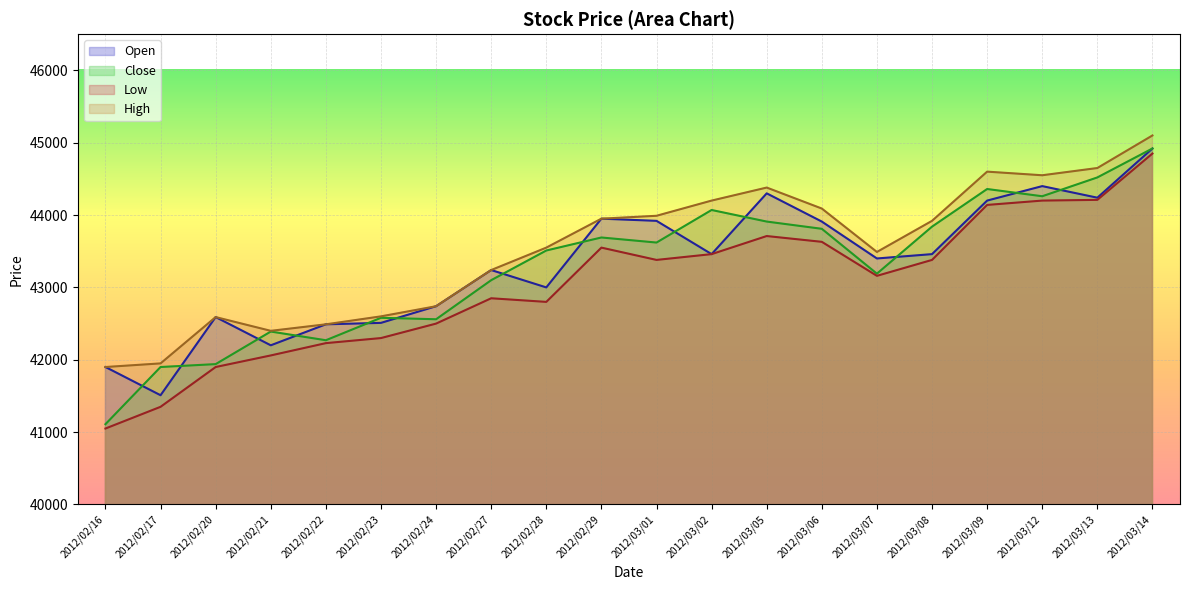

At which category does Open reach its first local valley?

2012/02/17